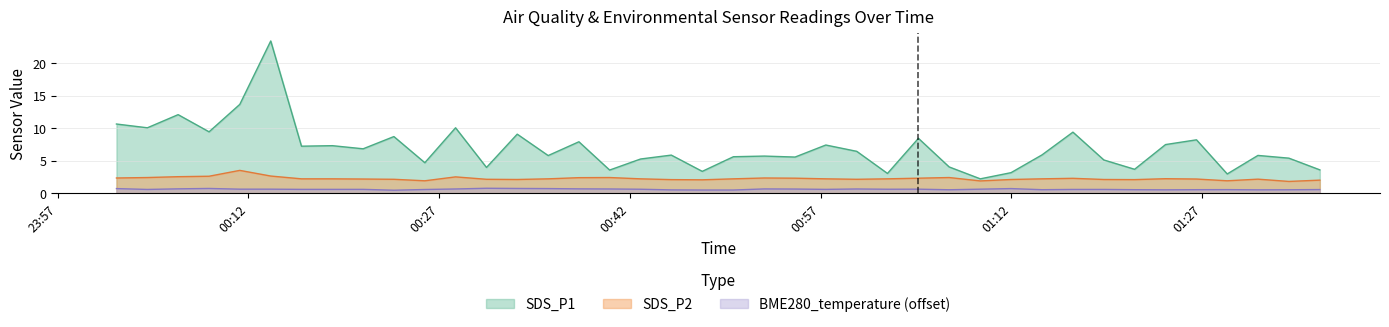

What is the sum of all SDS_P2 values?

89.6